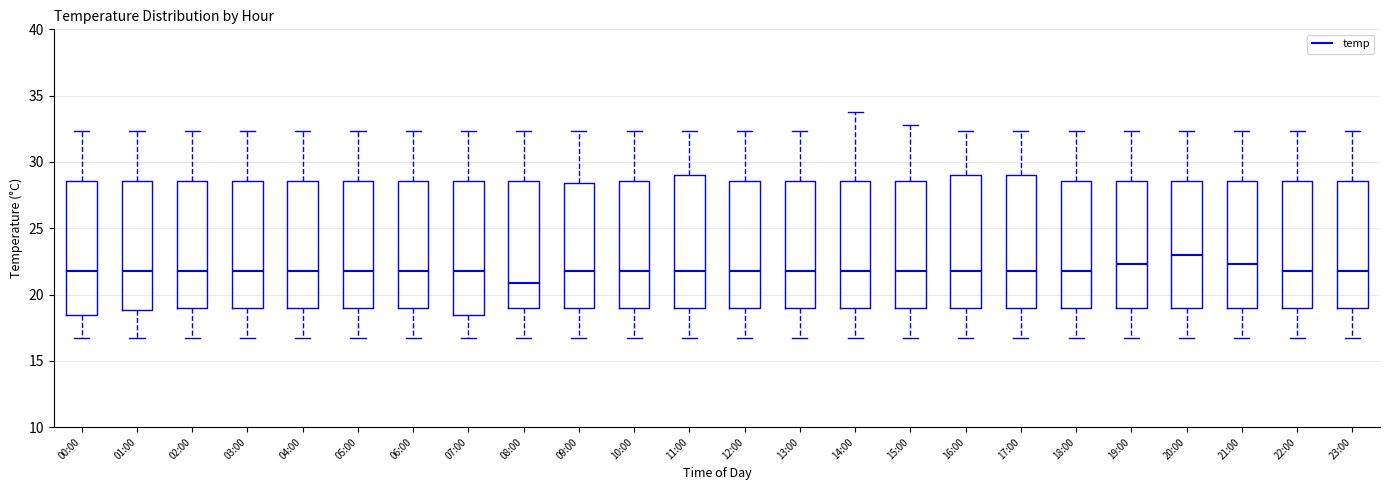

Which box has the highest median line?

20:00